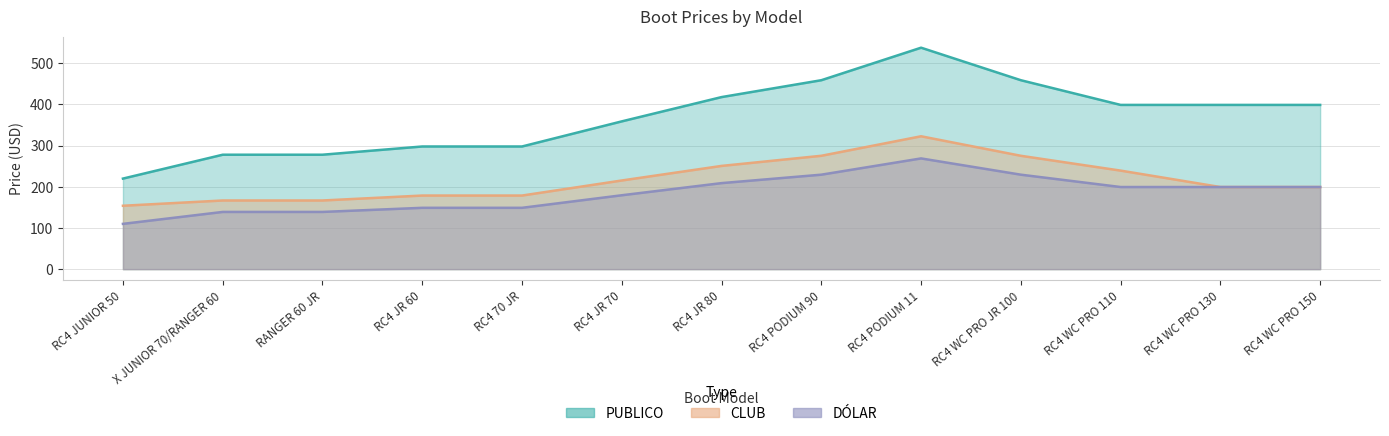

What is the difference between the maximum and second lowest values in the CLUB series?

156.0